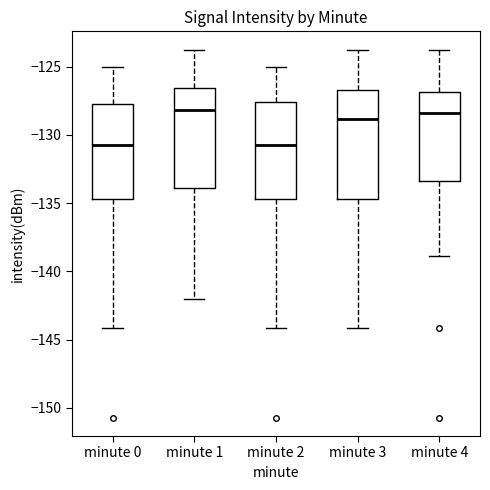

Reading left to right, transcribe this box plot: for each box, give where its median line is, the range the box spans, and where its two whiskers end, as read against the y-axis. The values are not printed on the chart, so give them approximately, as read against the axis.

minute 0: median -130.5, box -134.5 to -127.5, whiskers -144.0 to -125.0
minute 1: median -128.0, box -134.0 to -126.5, whiskers -142.0 to -124.0
minute 2: median -130.5, box -134.5 to -127.5, whiskers -144.0 to -125.0
minute 3: median -129.0, box -134.5 to -126.5, whiskers -144.0 to -124.0
minute 4: median -128.5, box -133.5 to -127.0, whiskers -139.0 to -124.0